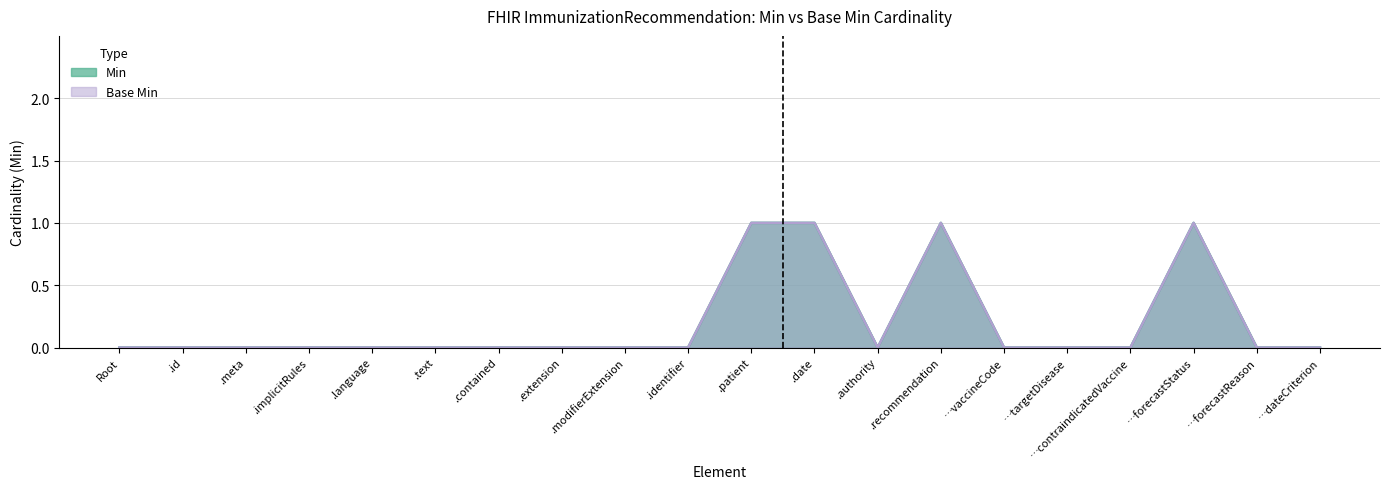

Where is the first local minimum for Base Min?

.authority